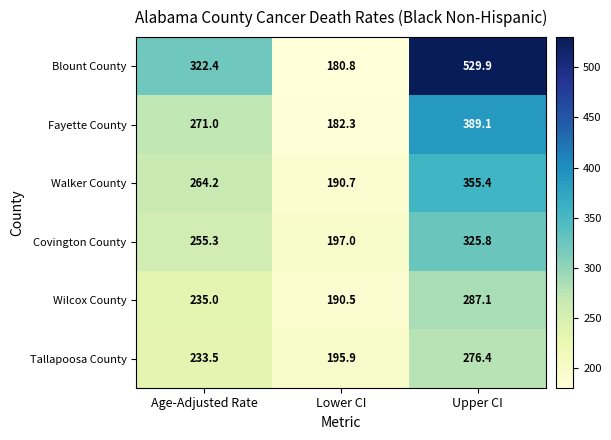

List the labels in order of Walker County value, smallest first.

Lower CI, Age-Adjusted Rate, Upper CI